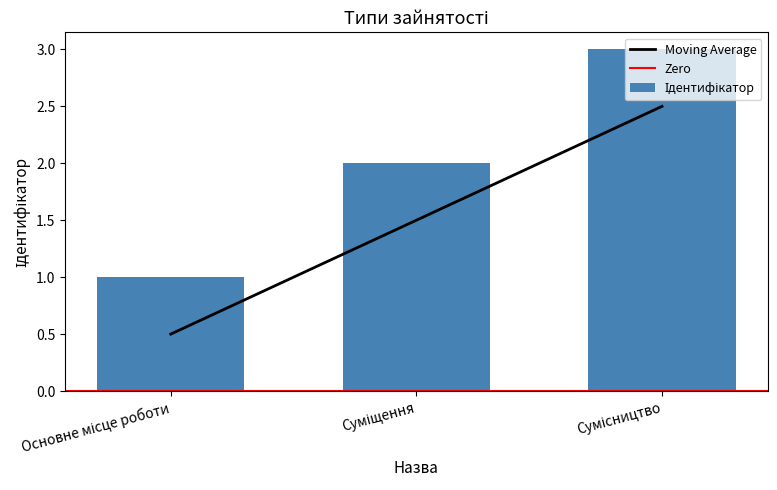

How many bars are there in total?

3